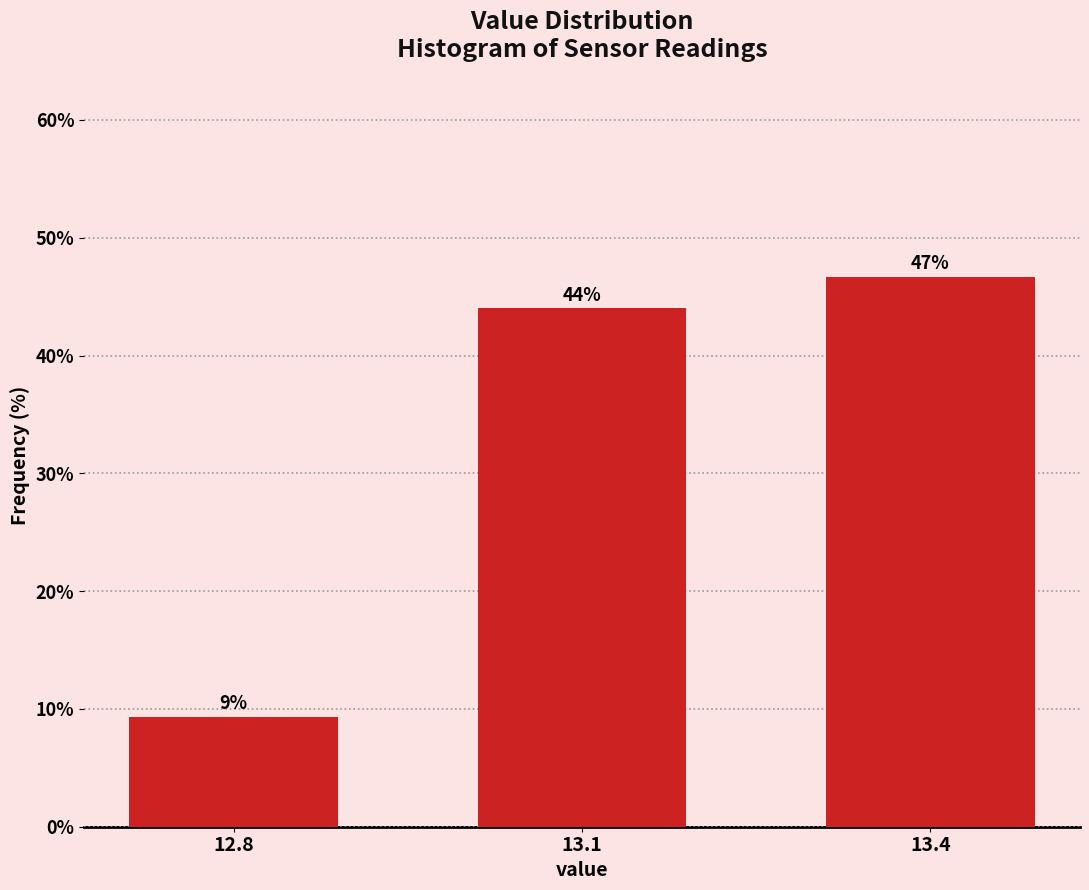

Are the bars horizontal?

No